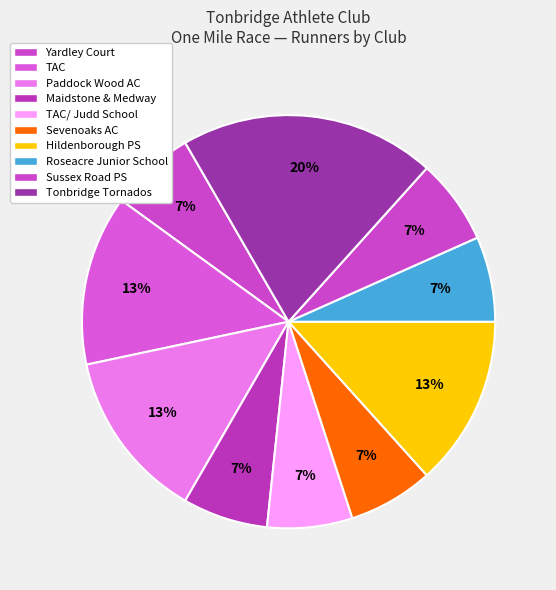

How many slices are in this pie chart?

10